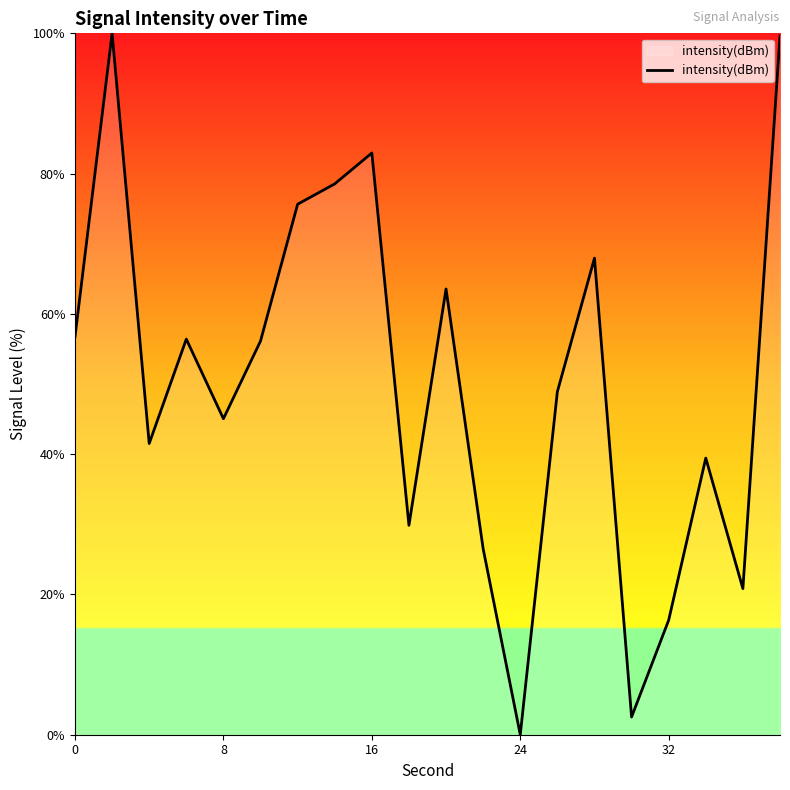

What is the greatest value displayed?

100.0